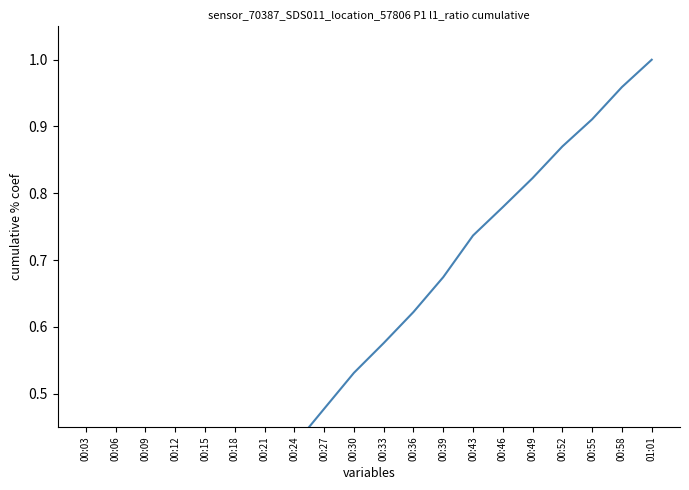

What is the smallest value displayed?

0.1